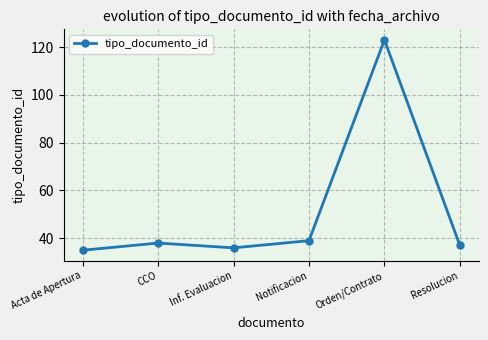

What is the value of the 2nd point from the left?

38